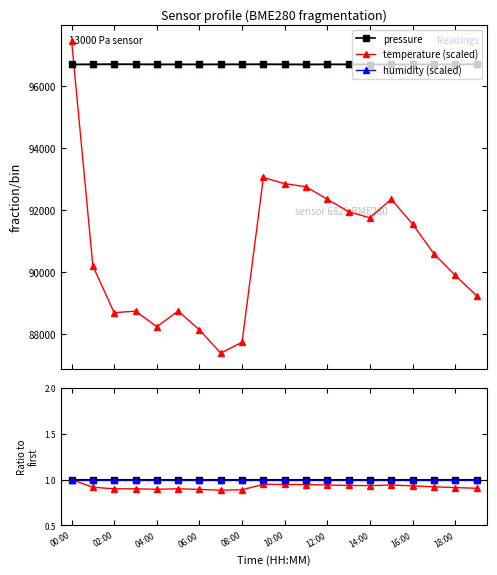

What is the maximum value for pressure ratio?

1.0